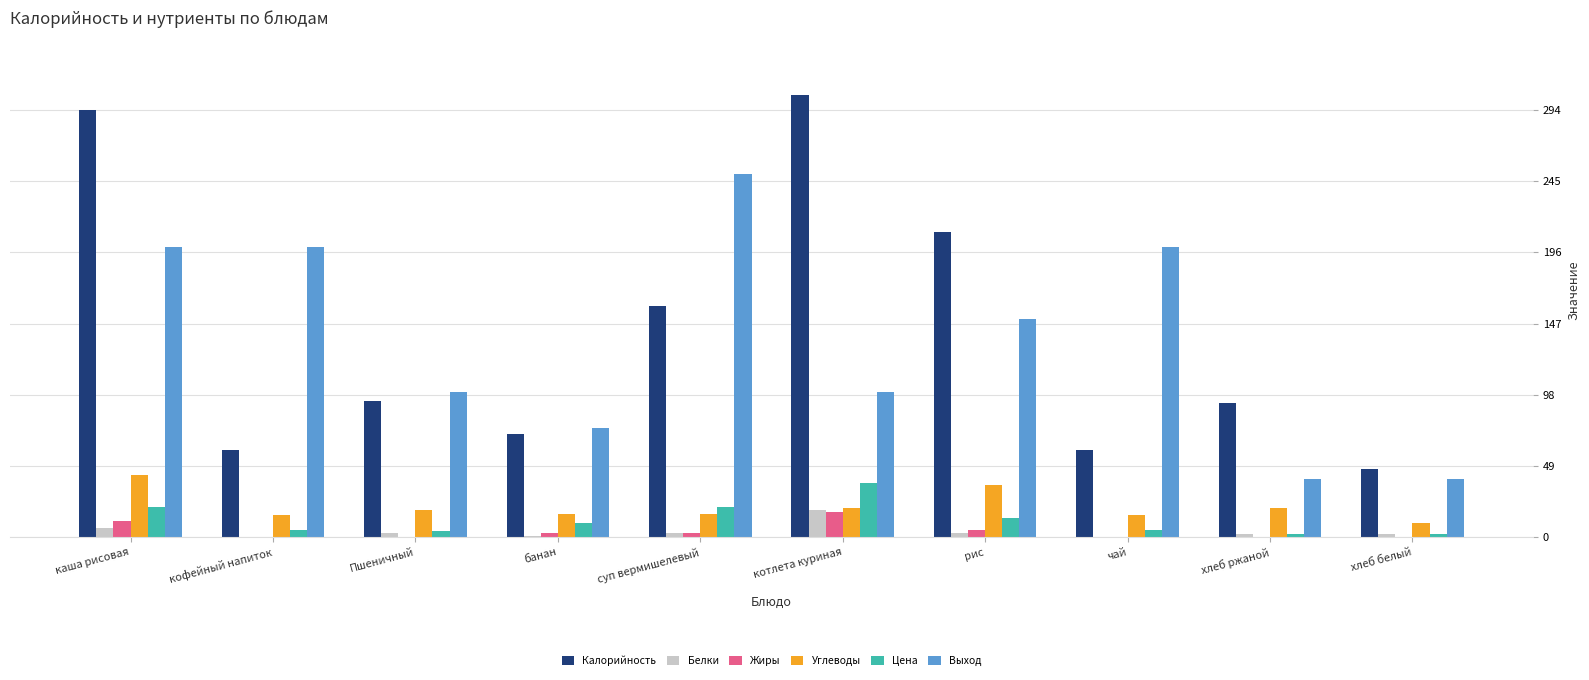

Is the value of Жиры at хлеб белый greater than the value of Углеводы at хлеб белый?

No